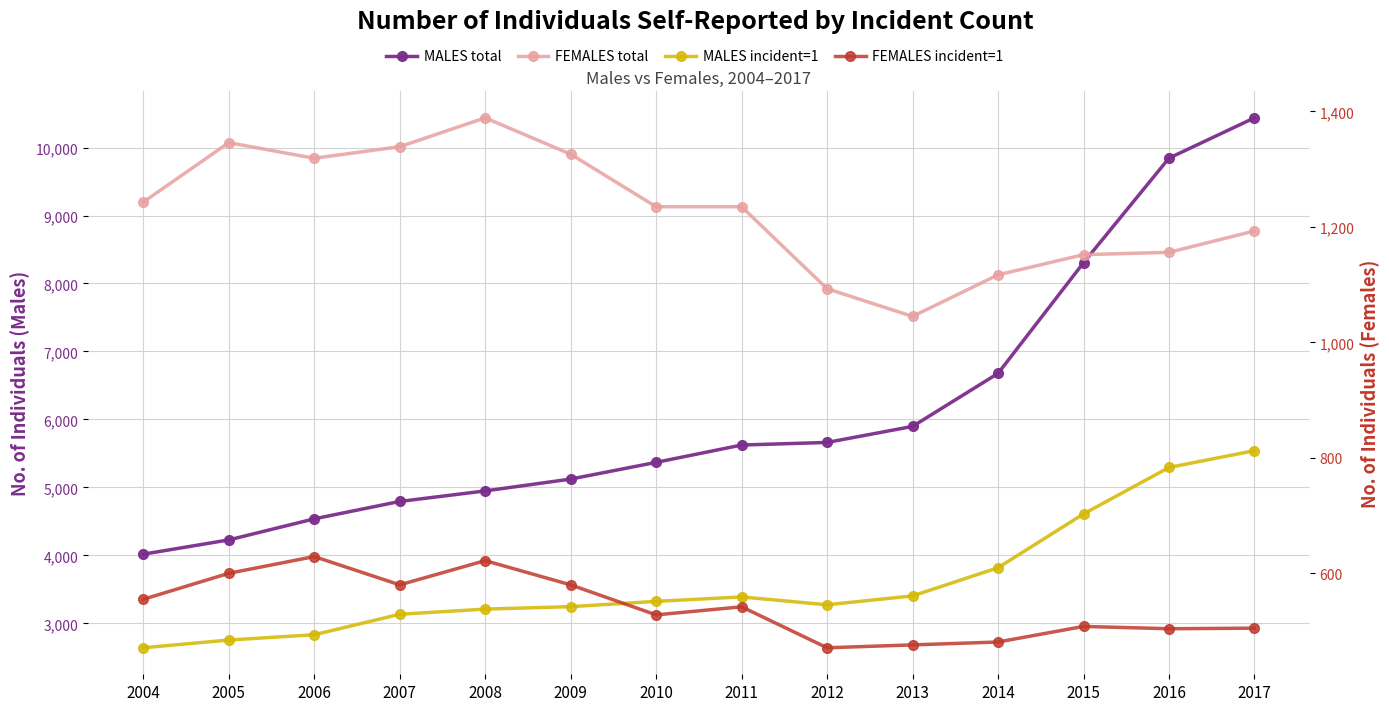

Which series has the largest total across all categories?

MALES total